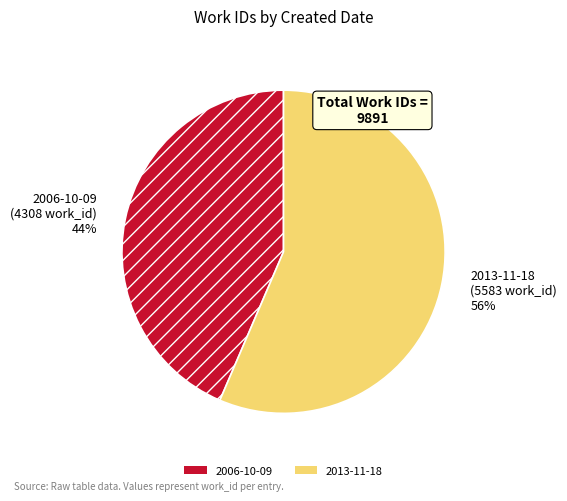

Which slice is the largest?

2013-11-18